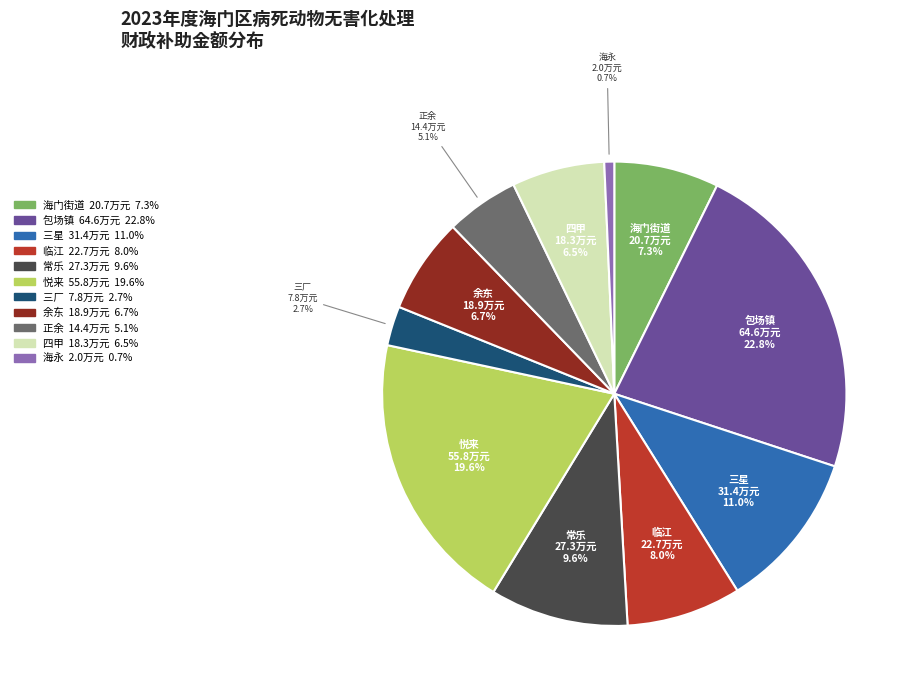

Does any single category account for the majority?

No